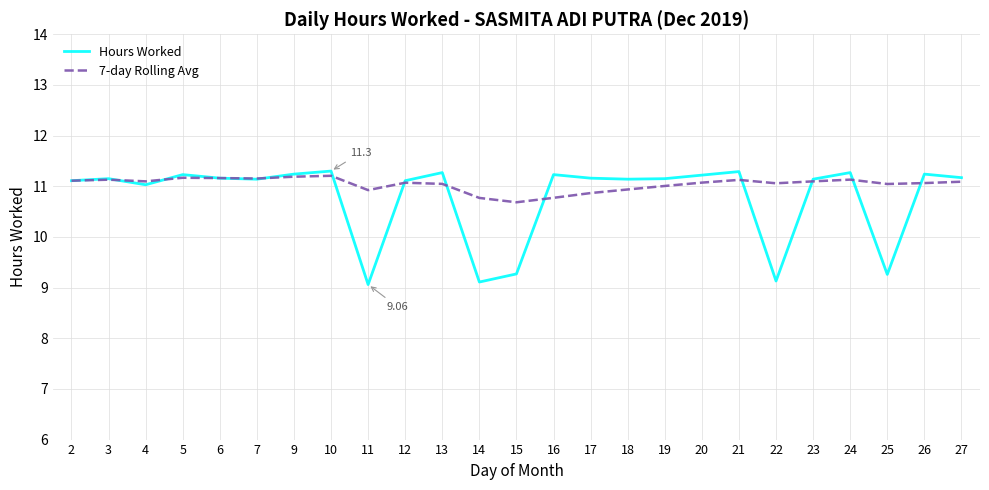

Which series has the largest range (max minus min)?

Hours Worked